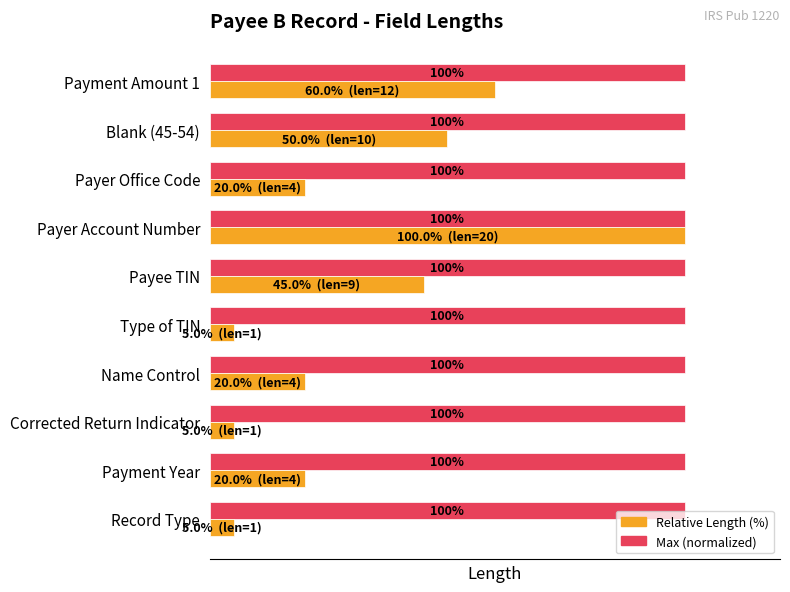

Rank the series at Record Type from highest to lowest value.

Max (normalized), Relative Length (%)